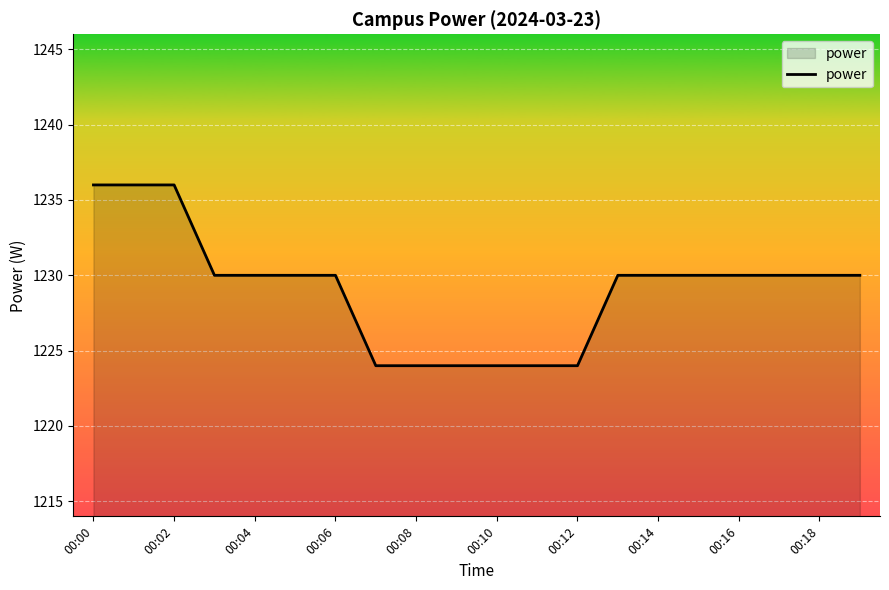

What is the smallest value displayed?

1224